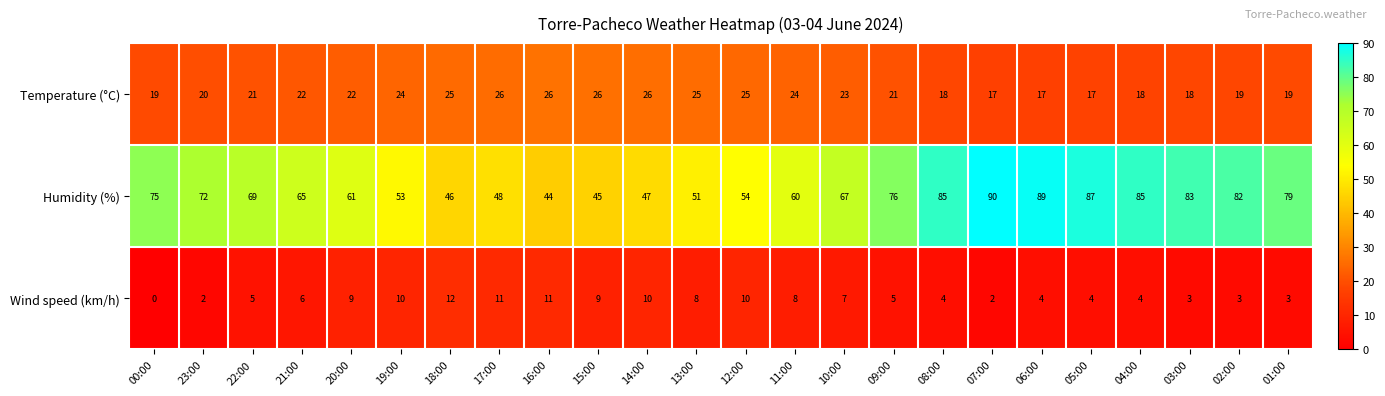

Which label corresponds to the largest value in the chart?

07:00